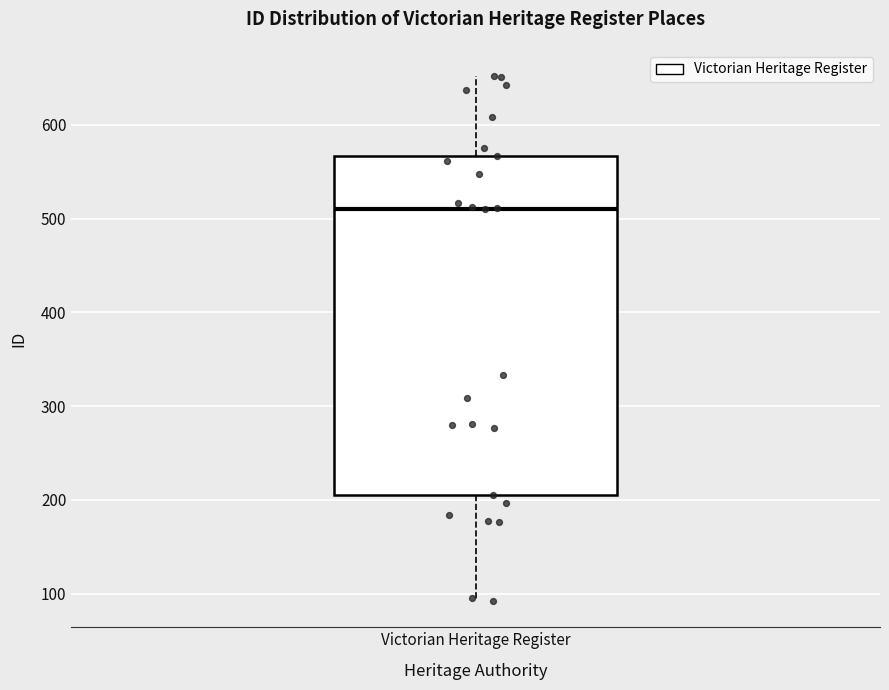

Transcribe this box plot: give where the median line is, the range the box spans, and where the two whiskers end, as read against the y-axis. The values are not printed on the chart, so give them approximately, as read against the axis.

median 510, box 210 to 570, whiskers 90 to 650